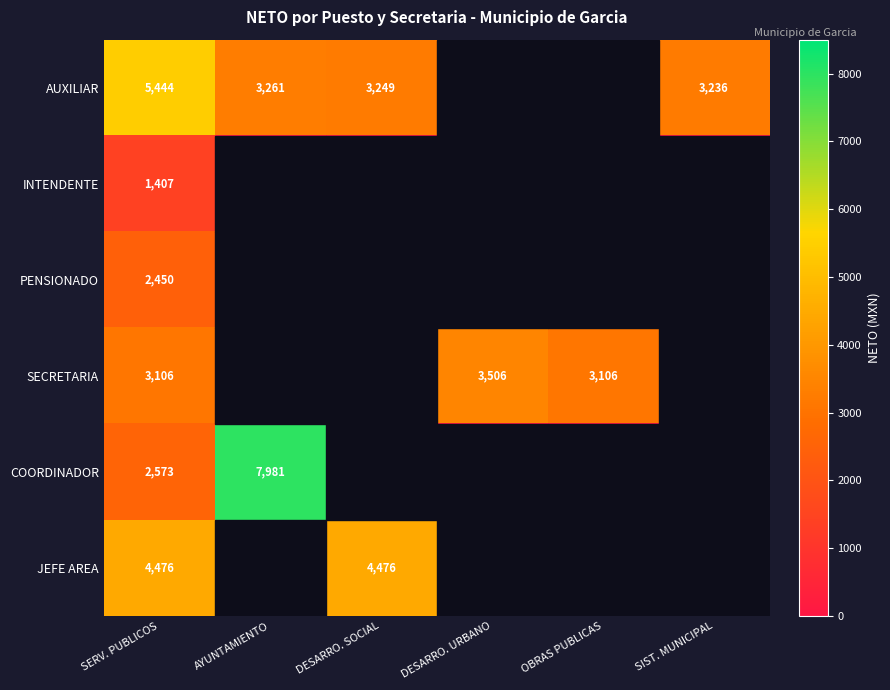

The SECRETARIA series shows 958 at DESARRO. URBANO. True or false?

False